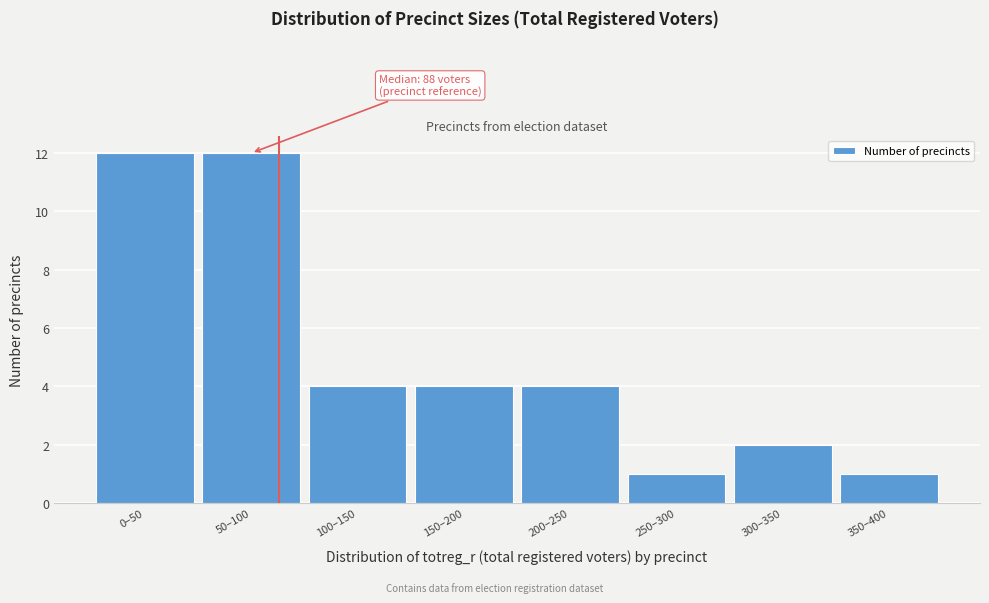

Reading left to right, transcribe all the data shown in this chart.

0–50=12	50–100=12	100–150=4	150–200=4	200–250=4	250–300=1	300–350=2	350–400=1